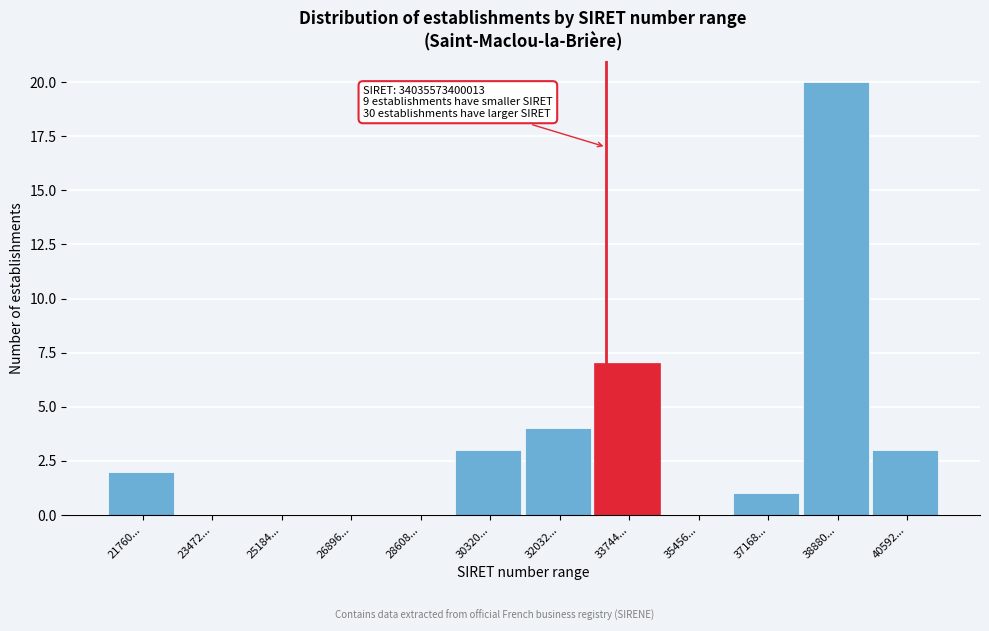

Reading left to right, list all the values displayed in this chart.

21760...=2	23472...=0	25184...=0	26896...=0	28608...=0	30320...=3	32032...=4	33744...=7	35456...=0	37168...=1	38880...=20	40592...=3